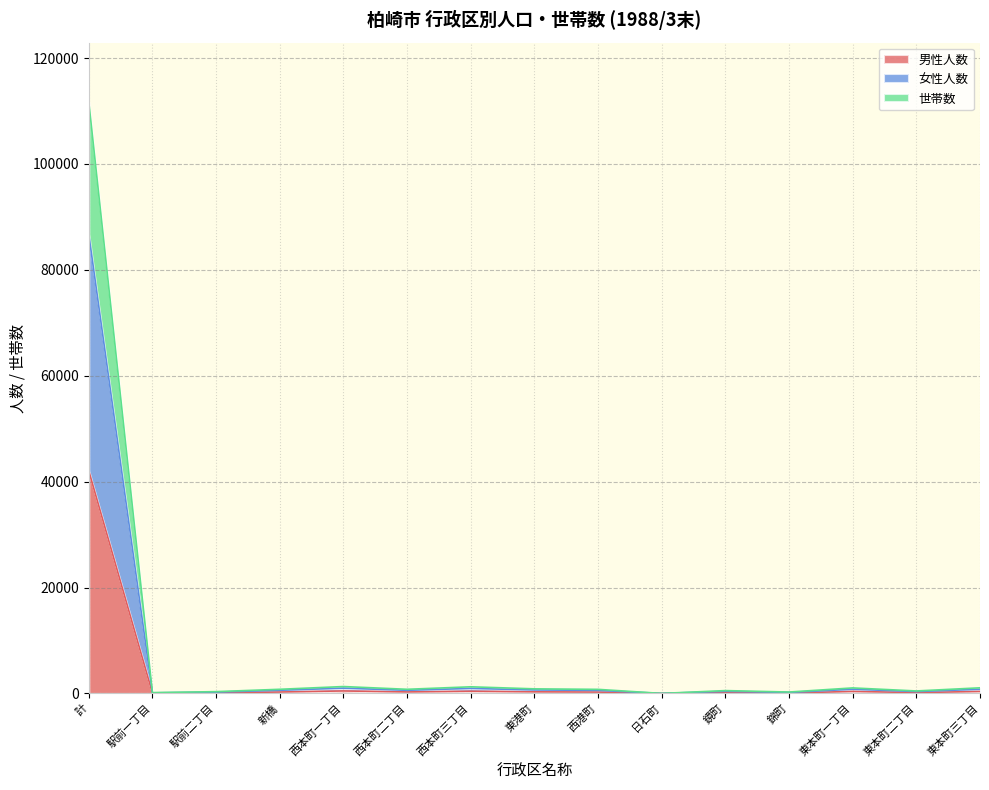

In 女性人数, how many points are higher than both neighbors (excluding endpoints)?

4